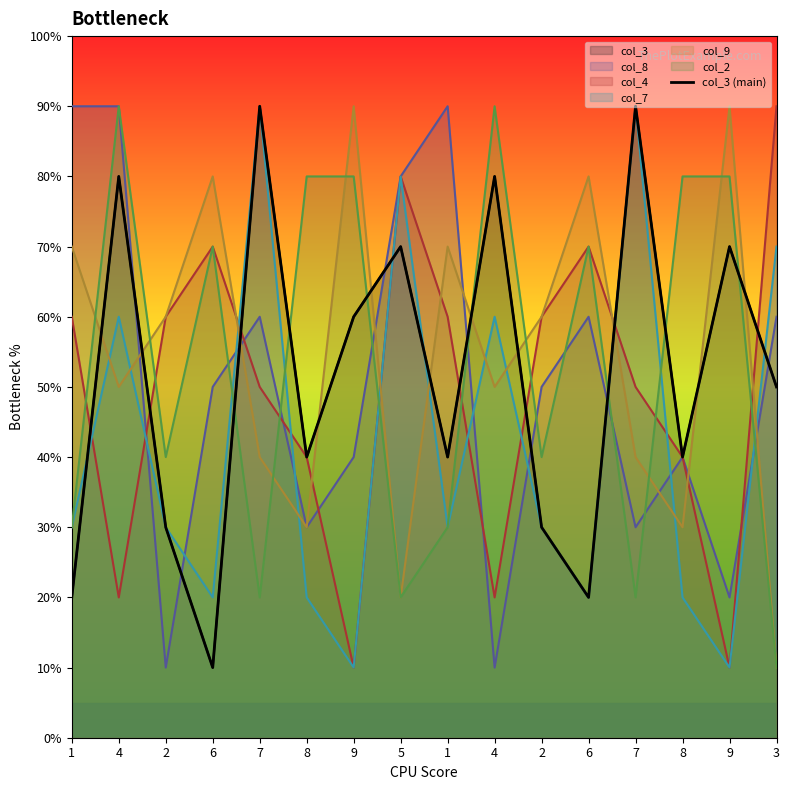

At which category does the chart reach its minimum across all series?

6